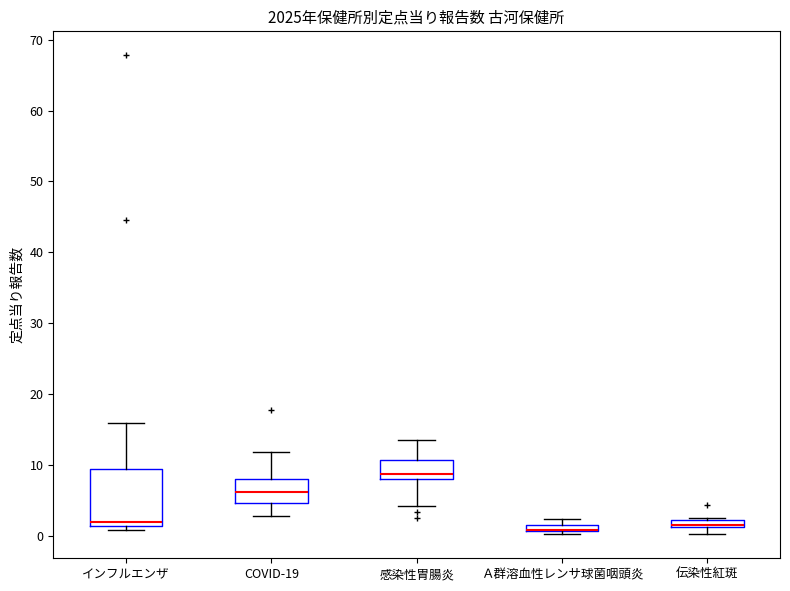

Which box is the tallest, from its lower edge to its upper edge?

インフルエンザ